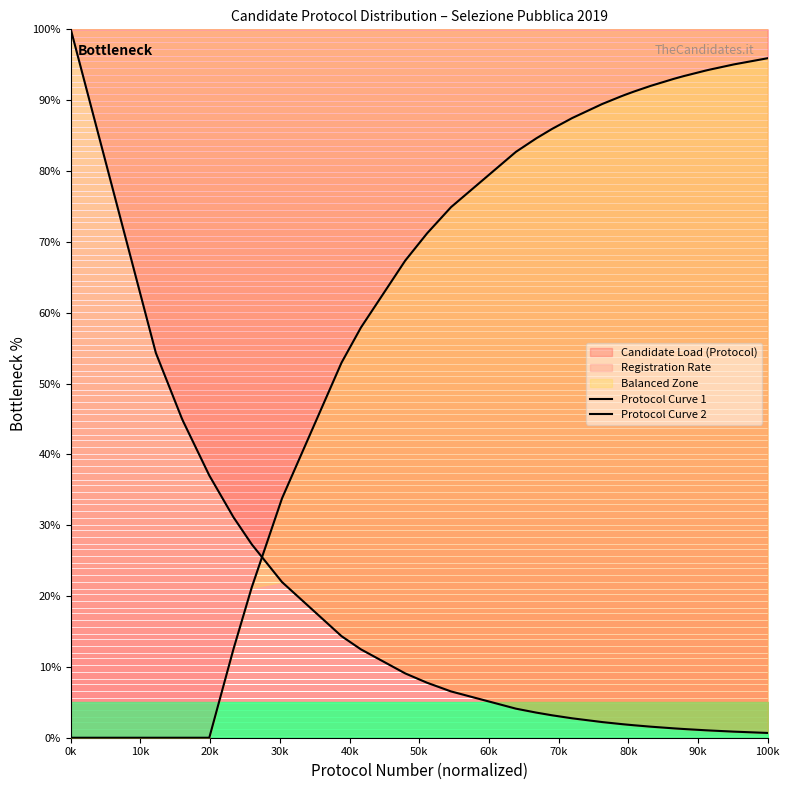

Which series has the largest total across all categories?

Protocol Curve 2